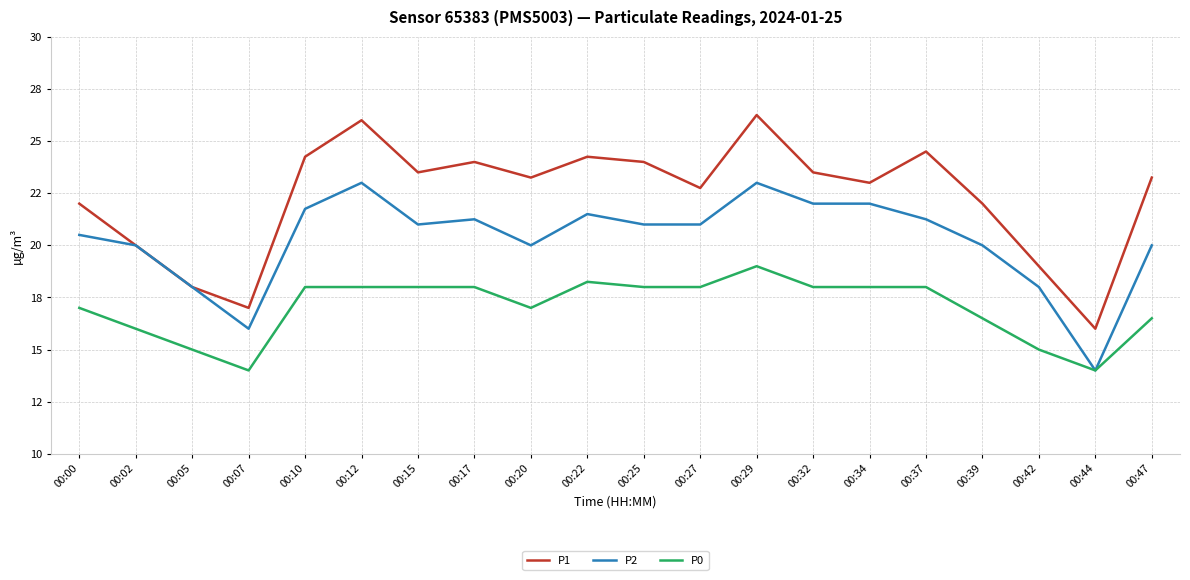

Where does the P0 series first go above 18?

00:22